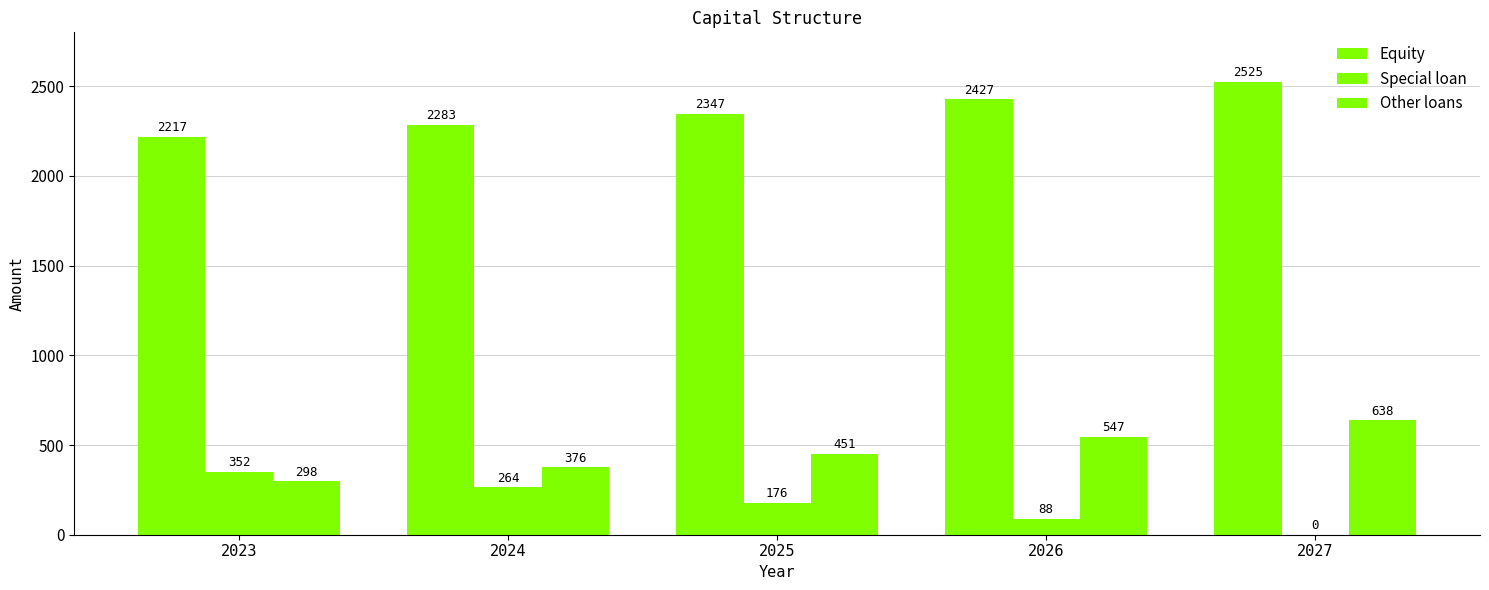

What is the average value of the Equity series?

2360